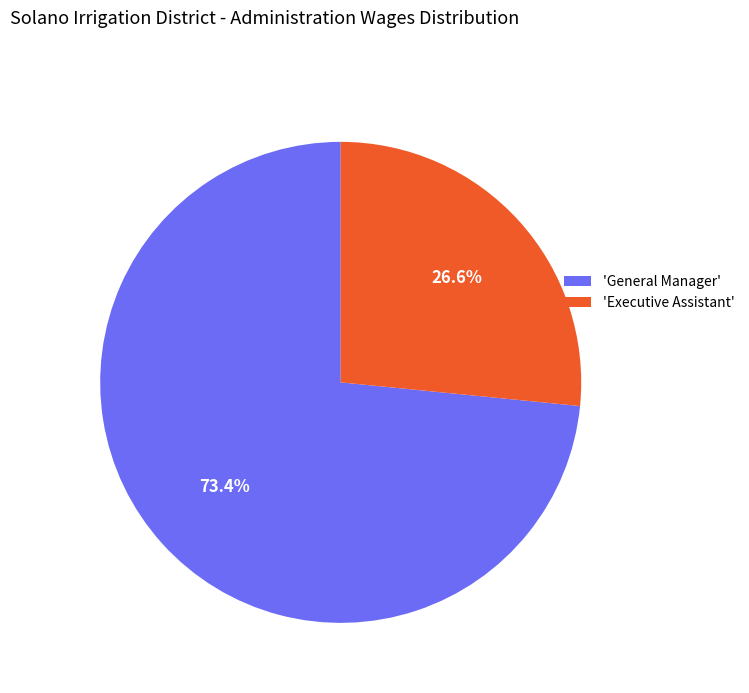

Approximately how many times larger is the value at 'General Manager' compared to 'Executive Assistant'?

2.8